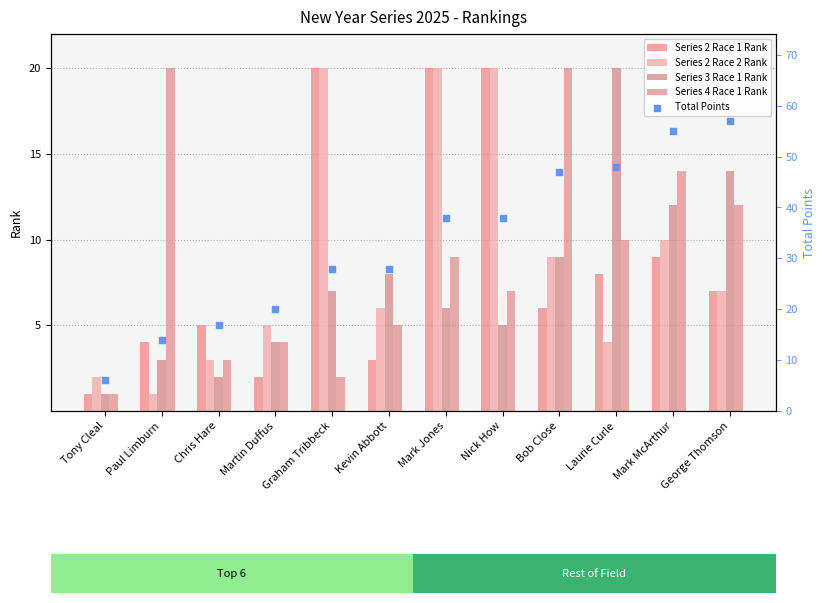

Is the value of Series 2 Race 1 Rank at Mark McArthur greater than the value of Series 4 Race 1 Rank at Laurie Curle?

No